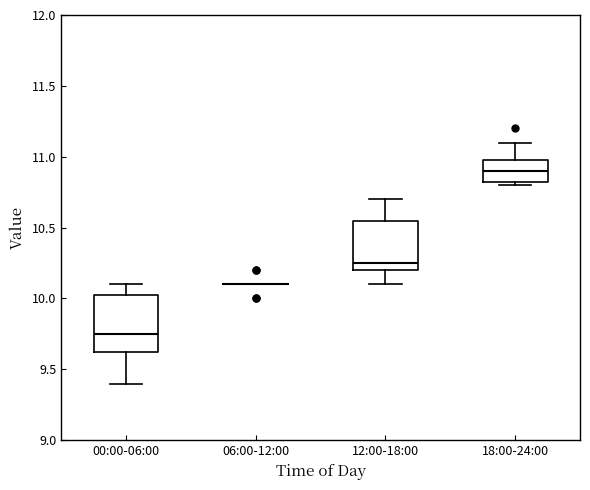

Reading left to right, read every box against the y-axis: the position of its median line, the range the box covers, and the ends of its whiskers. The values are not printed on the chart, so give them approximately, as read against the axis.

00:00-06:00: median 9.75, box 9.65 to 10.05, whiskers 9.40 to 10.10
06:00-12:00: box collapsed to a line at 10.10, whiskers 10.10 to 10.10
12:00-18:00: median 10.25, box 10.20 to 10.55, whiskers 10.10 to 10.70
18:00-24:00: median 10.90, box 10.85 to 11.00, whiskers 10.80 to 11.10